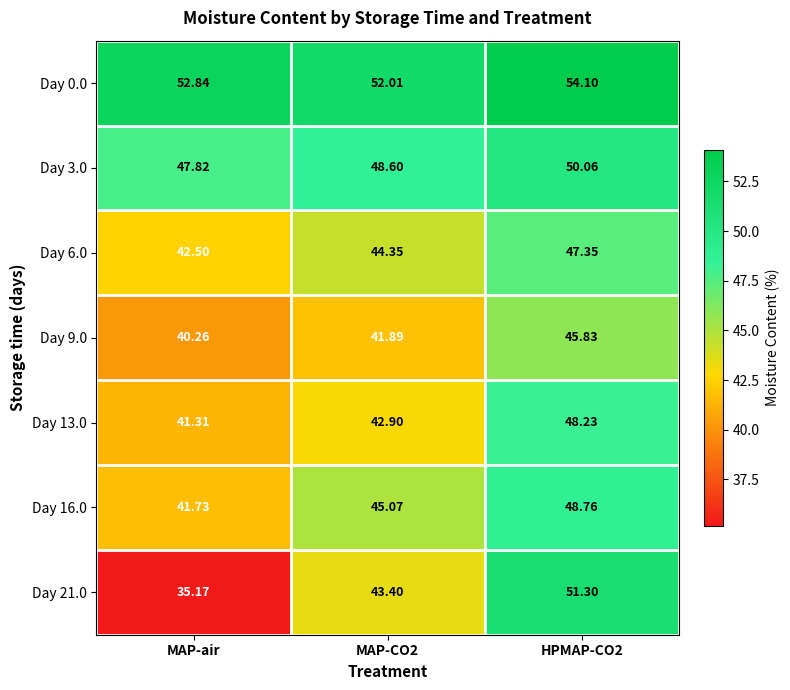

Which series has the largest range (max minus min)?

Day 21.0